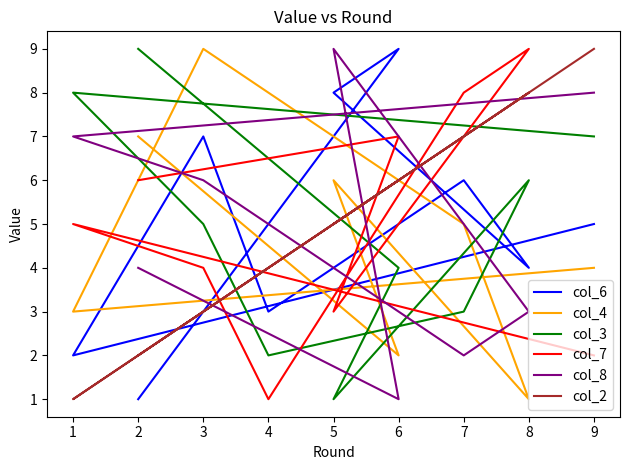

Between 4 and 2, which is larger?

2